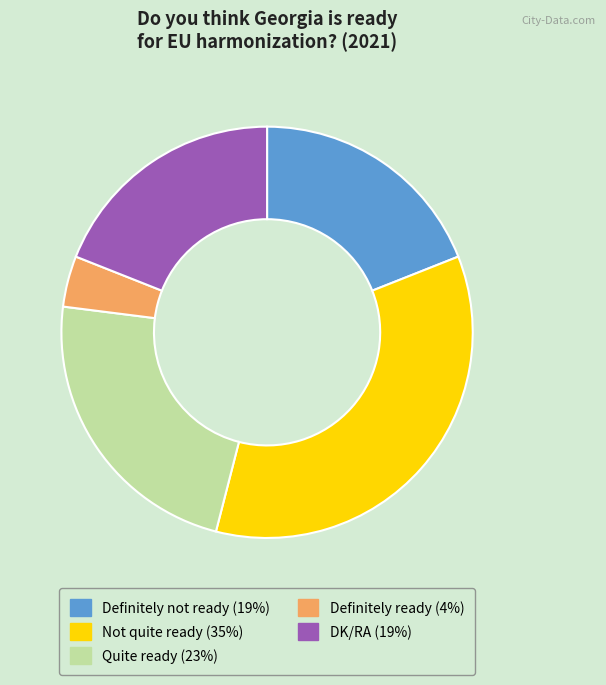

How many segments does this pie chart have?

5